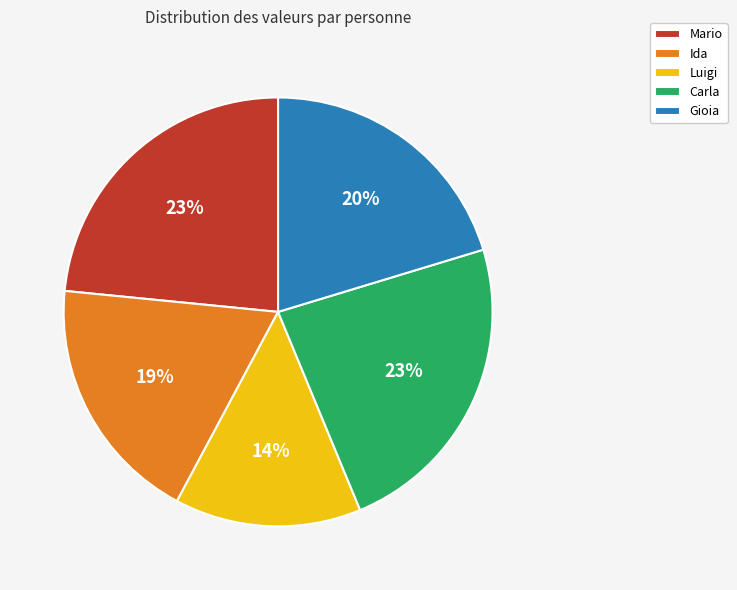

To the nearest percent, what percentage of the pie is Luigi?

14%